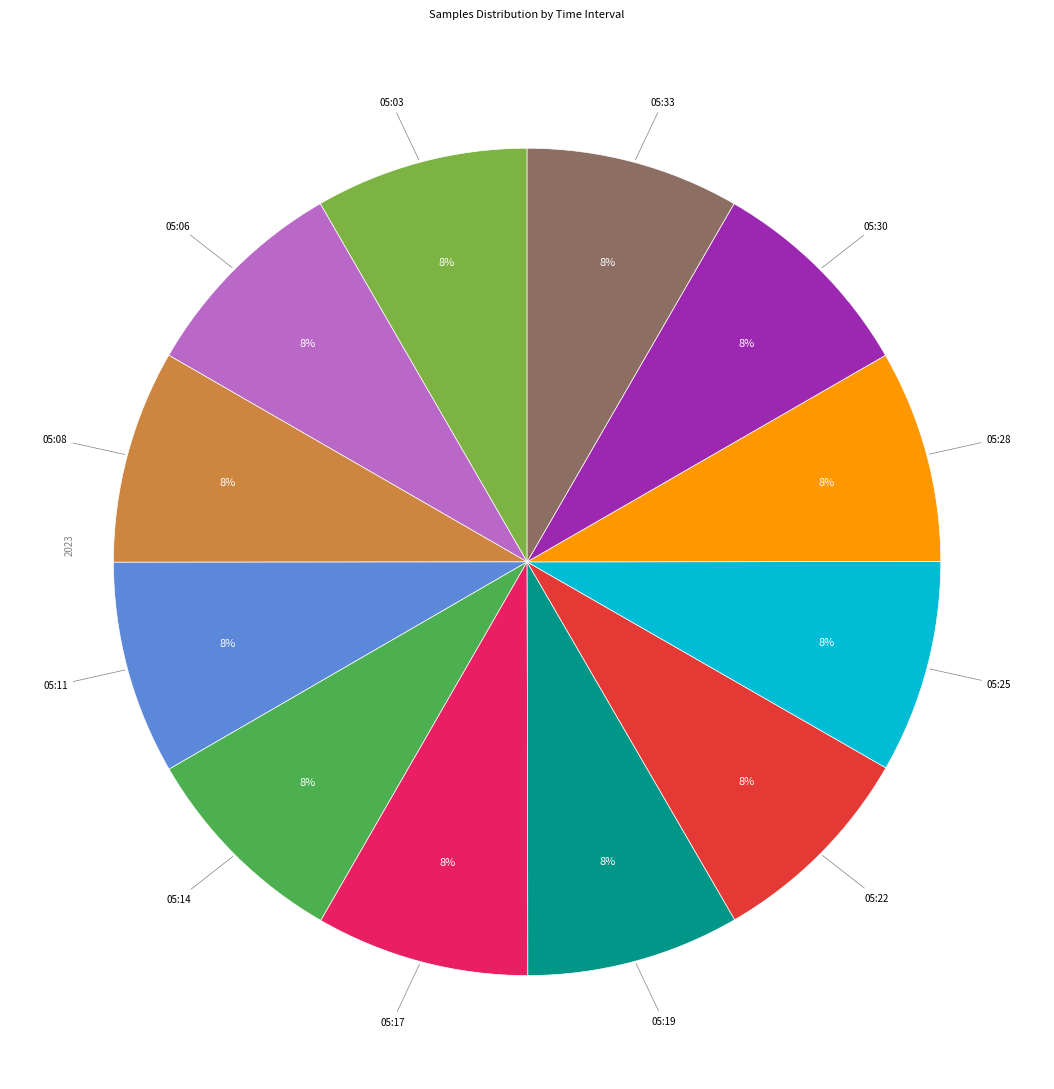

To the nearest percent, what is the average slice percentage?

8%